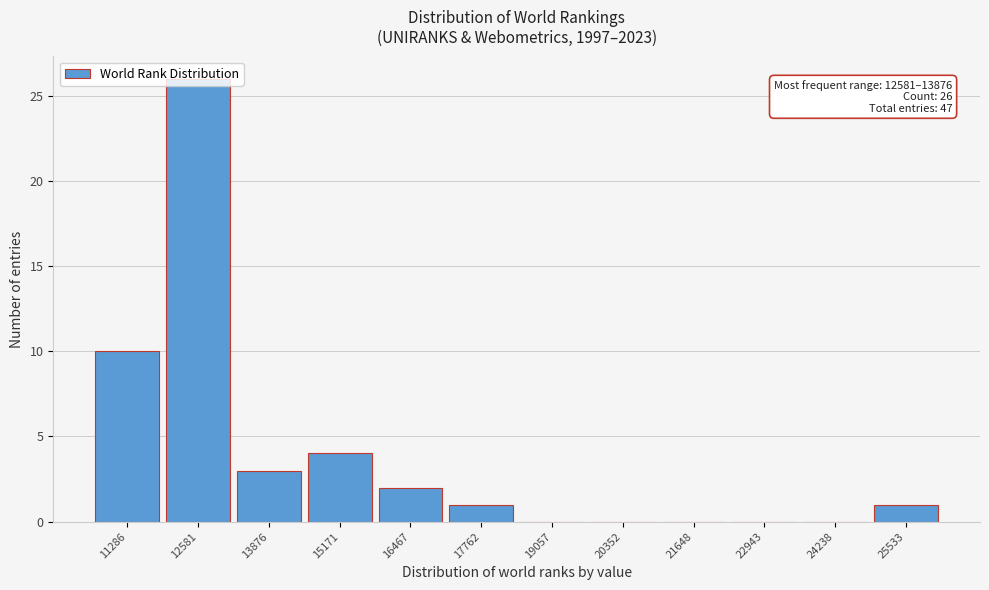

The chart shows a value of 0 at 22943. True or false?

True